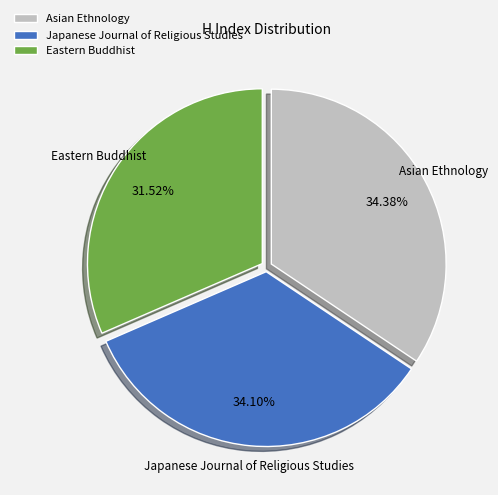

Does any single category account for the majority?

No